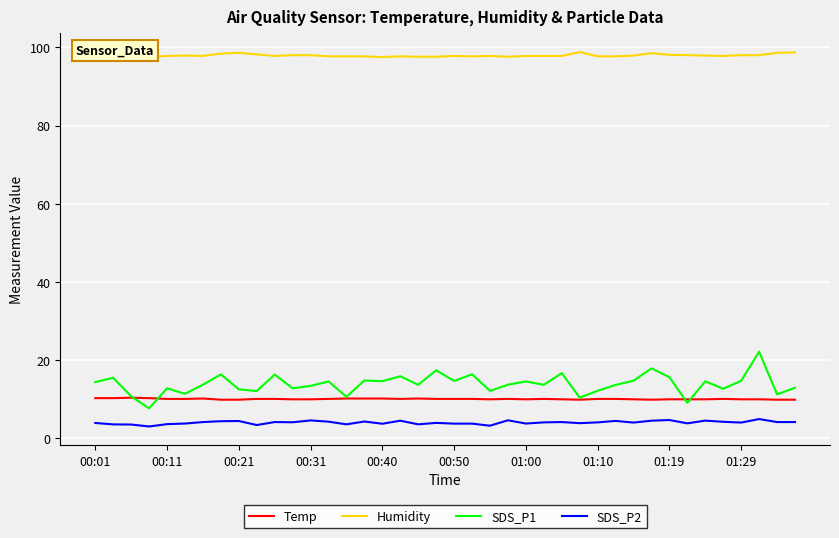

Which series has the largest range (max minus min)?

SDS_P1